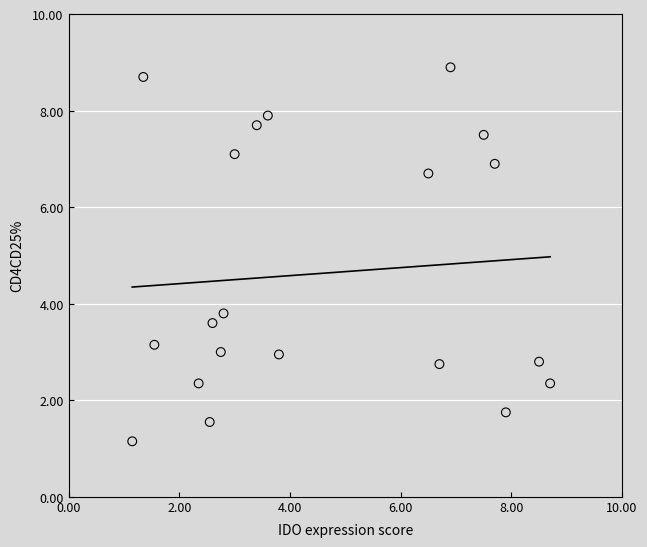

What is the range of X values (max minus min)?

7.5